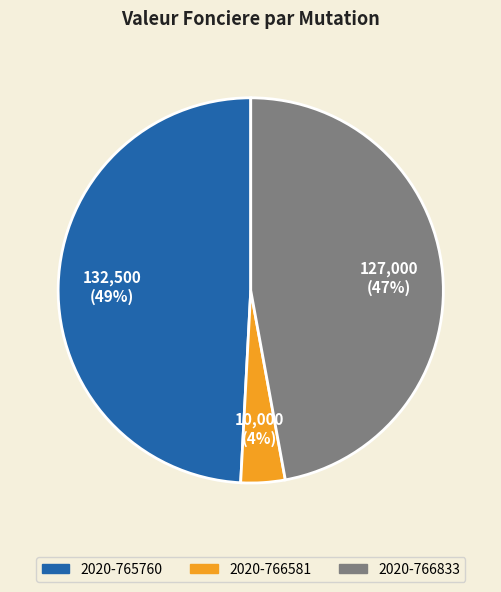

Count the number of slices in the pie.

3